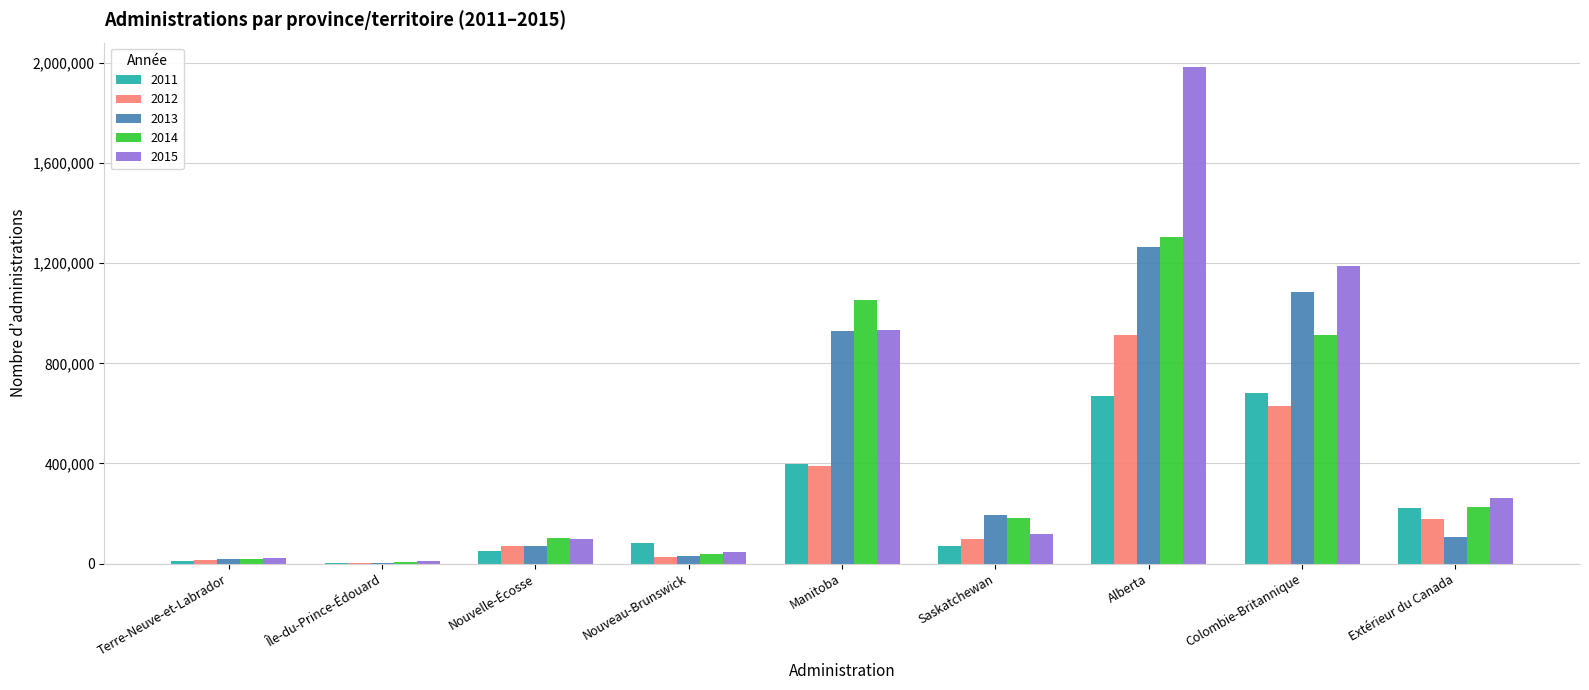

At which label does 2012 reach its peak?

Alberta